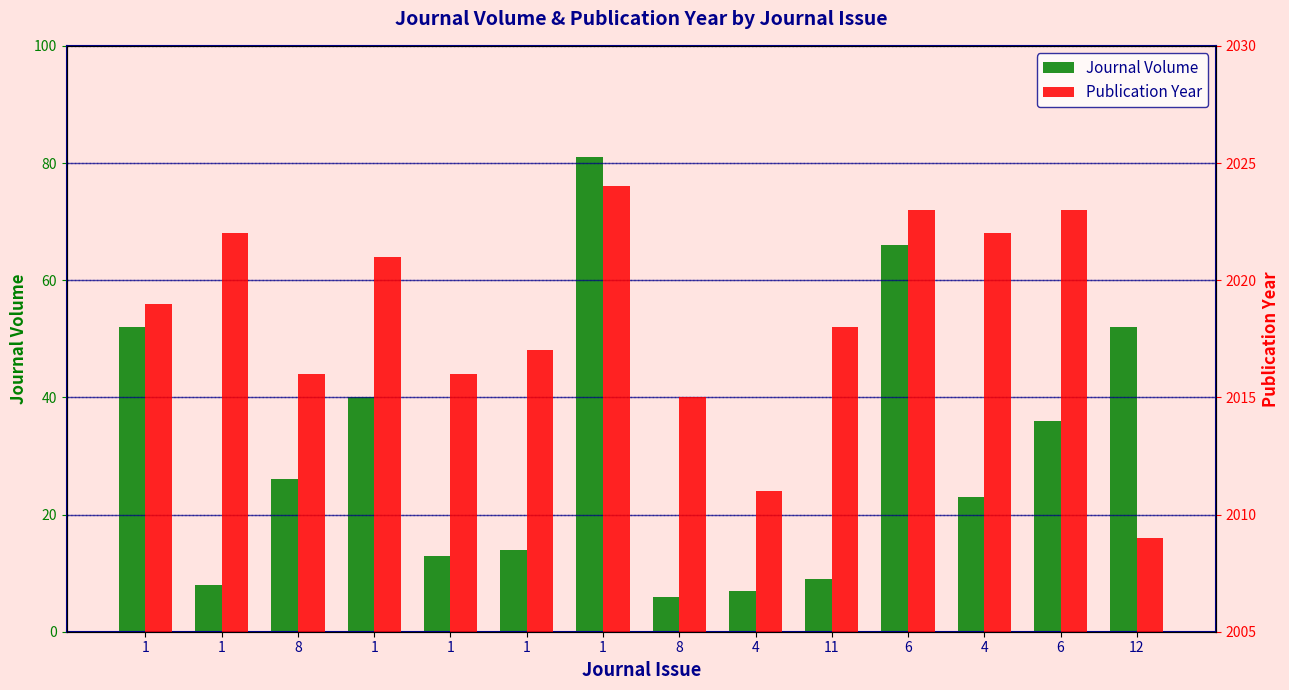

Which series has the largest range (max minus min)?

Journal Volume